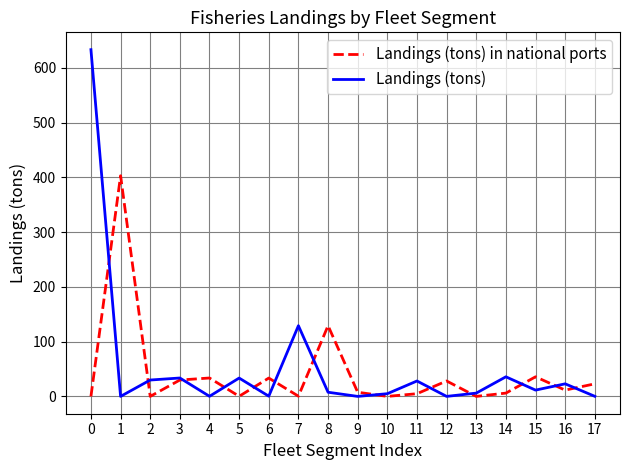

At 6, list the series in order from smallest to largest.

Landings (tons), Landings (tons) in national ports